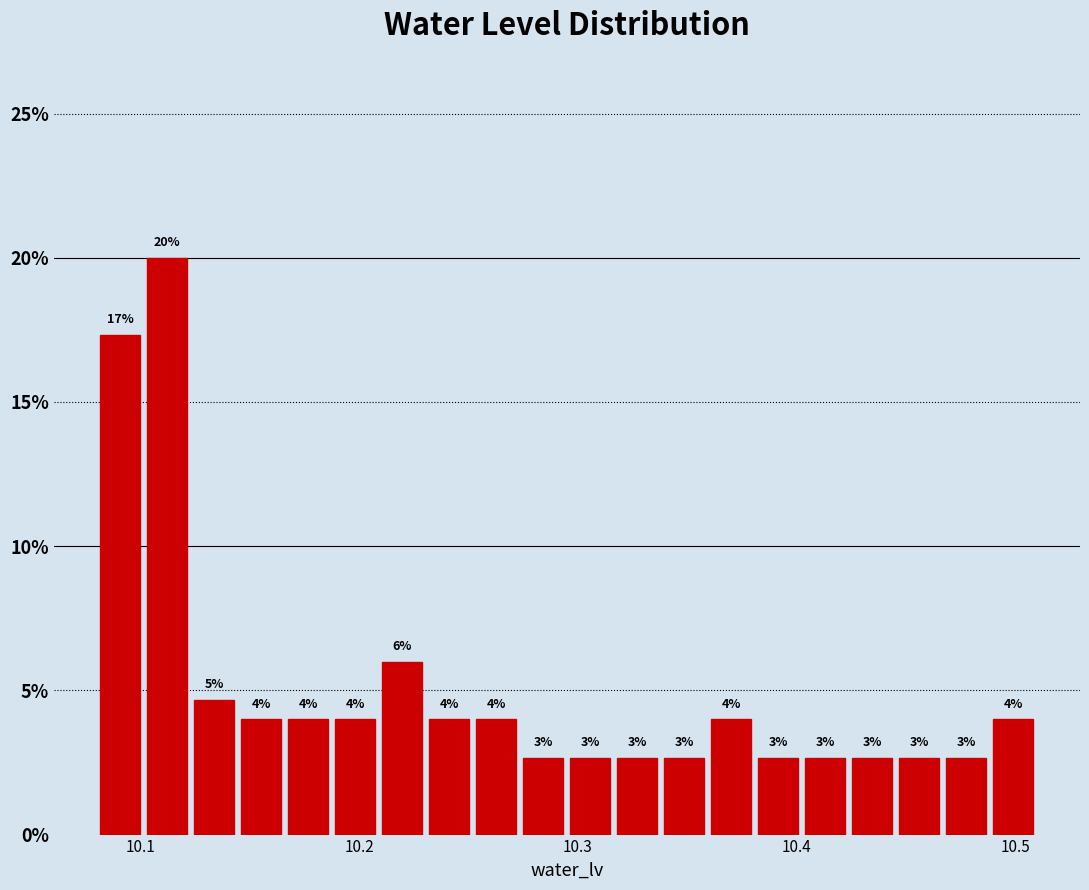

Read against the x-axis, roughly where is the centre of the tallest bar?

10.11